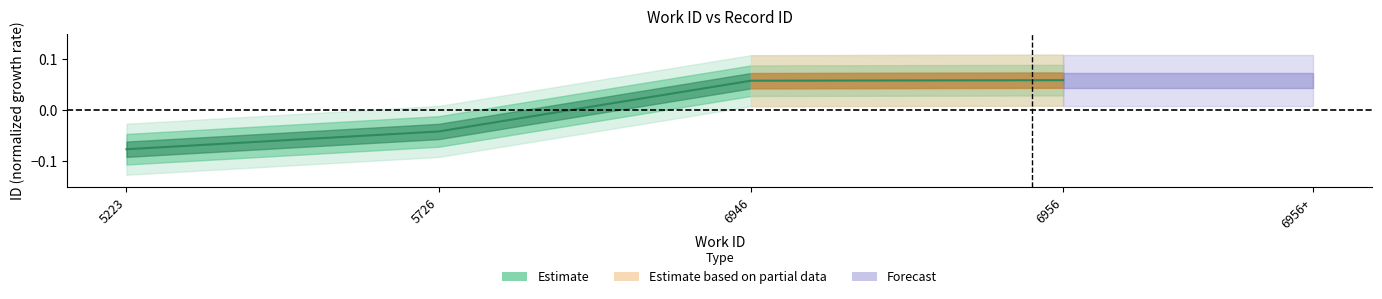

Reading left to right, transcribe all the data shown in this chart.

5223=-0.1	5726=-0.0	6946=0.1	6956=0.1